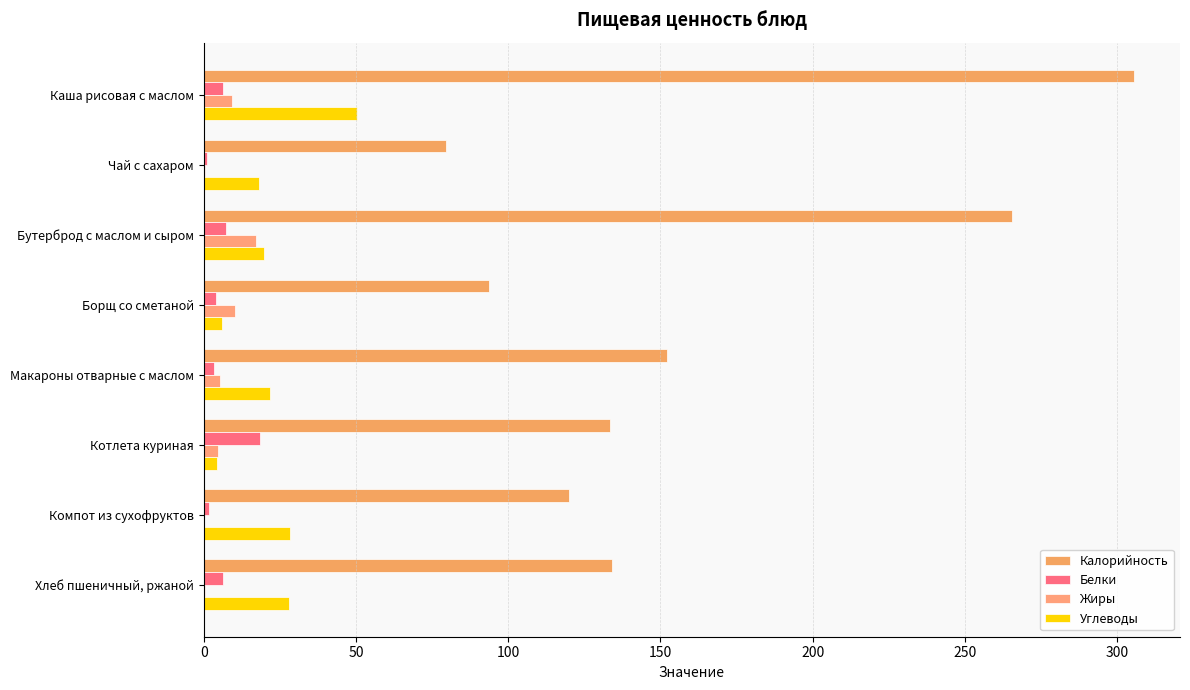

How many values in the Белки series exceed 6?

4